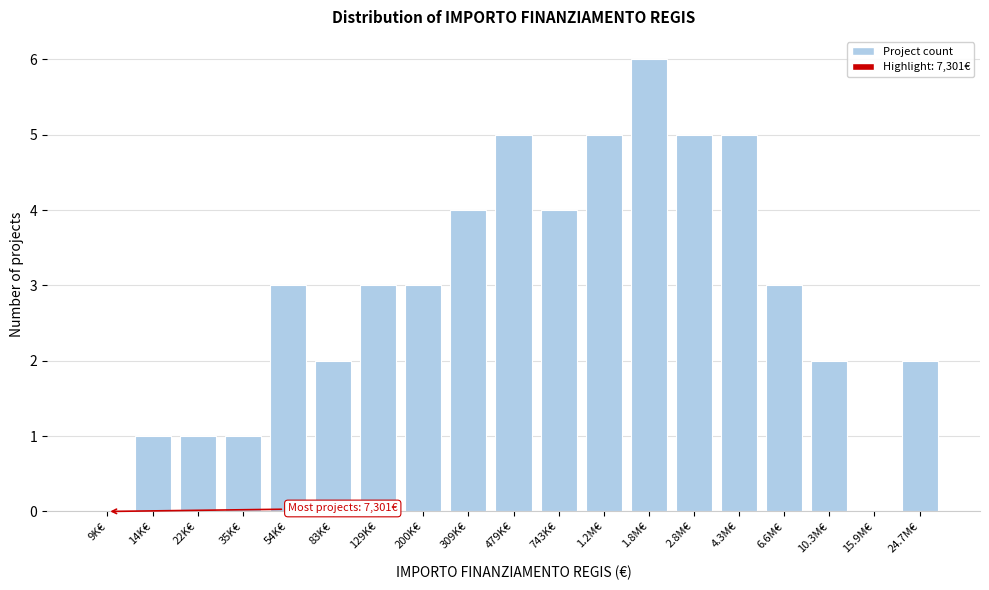

Reading left to right, transcribe all the data shown in this chart.

9K€=0	14K€=1	22K€=1	35K€=1	54K€=3	83K€=2	129K€=3	200K€=3	309K€=4	479K€=5	743K€=4	1.2M€=5	1.8M€=6	2.8M€=5	4.3M€=5	6.6M€=3	10.3M€=2	15.9M€=0	24.7M€=2